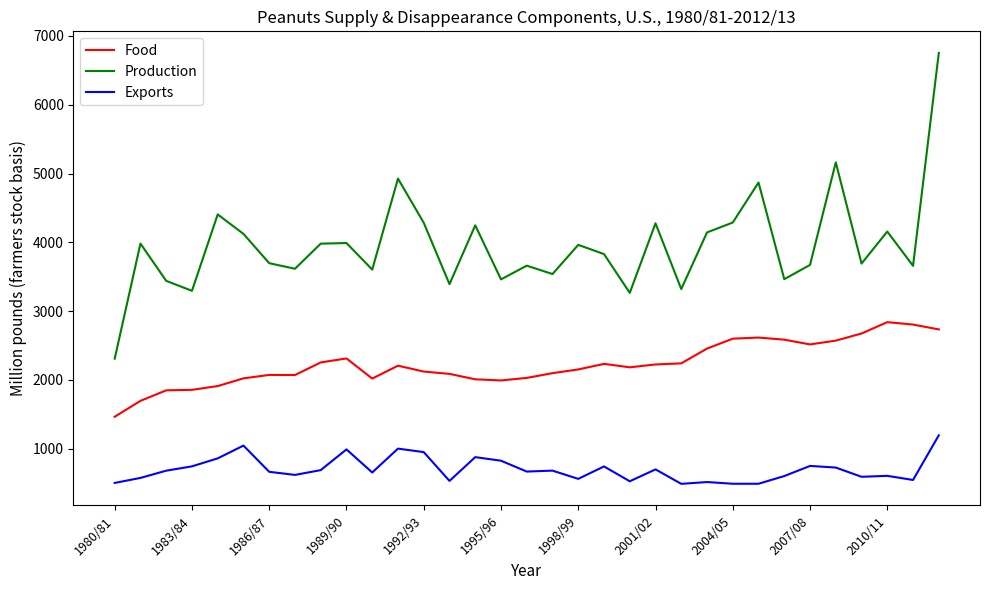

At how many categories does at least one series exceed 1828?

33